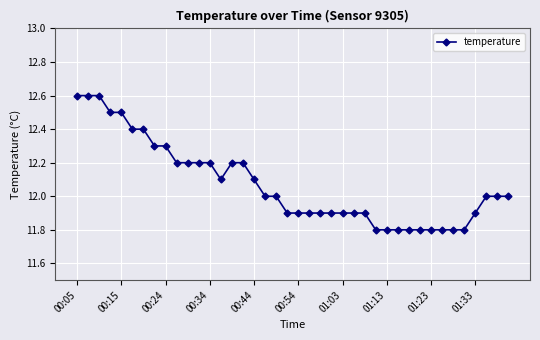

What is the value of the 26th point from the left?

11.9